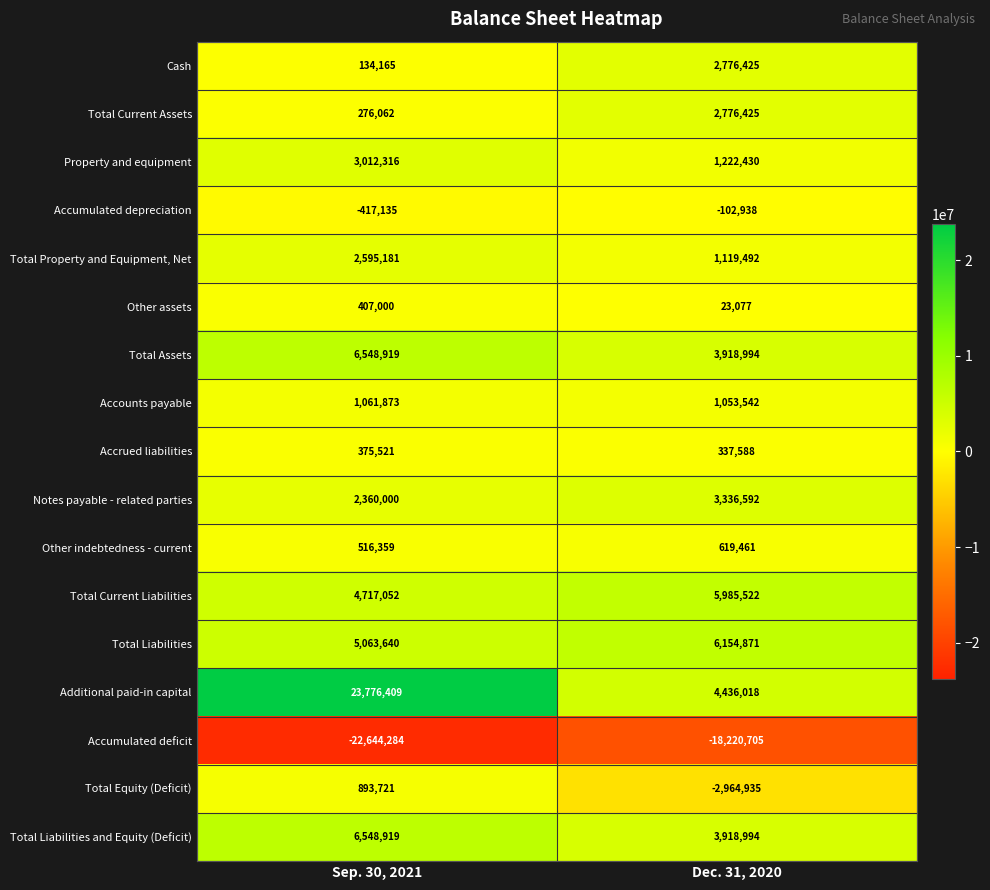

The value of Accumulated depreciation at Sep. 30, 2021 is -417135. True or false?

True